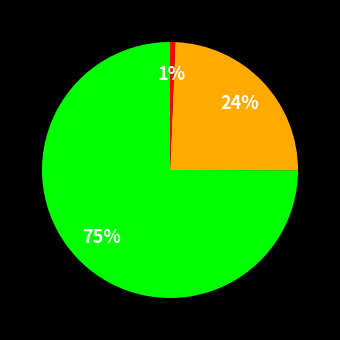

Is there a majority slice in this chart?

Yes